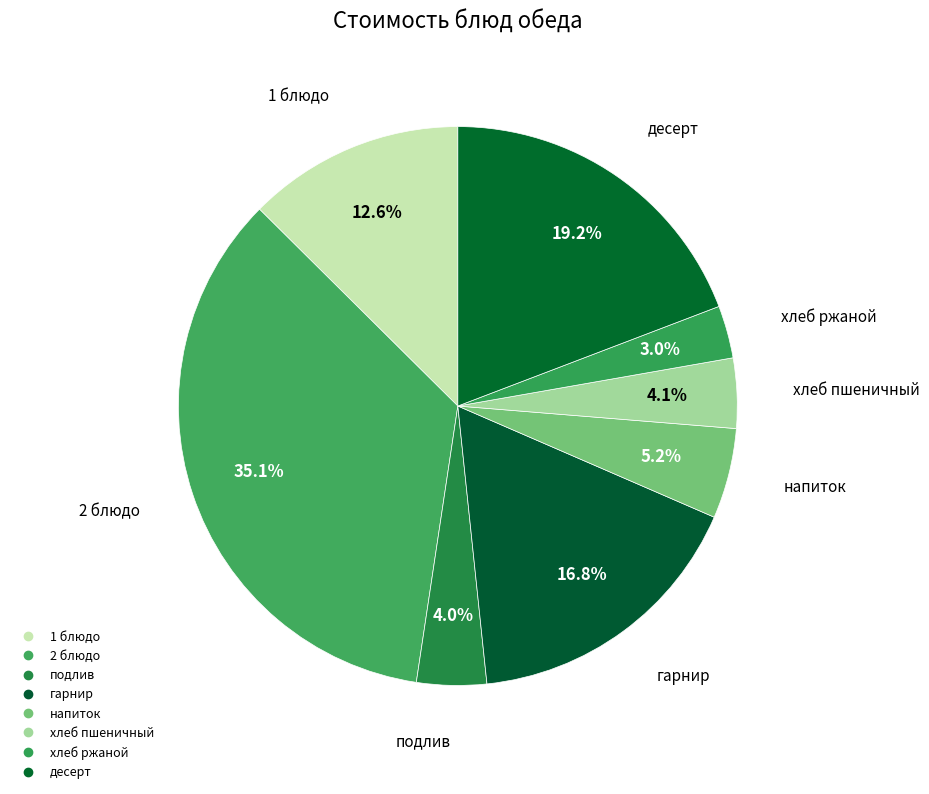

To the nearest percent, what is the difference between the largest and smallest slice percentages?

32%